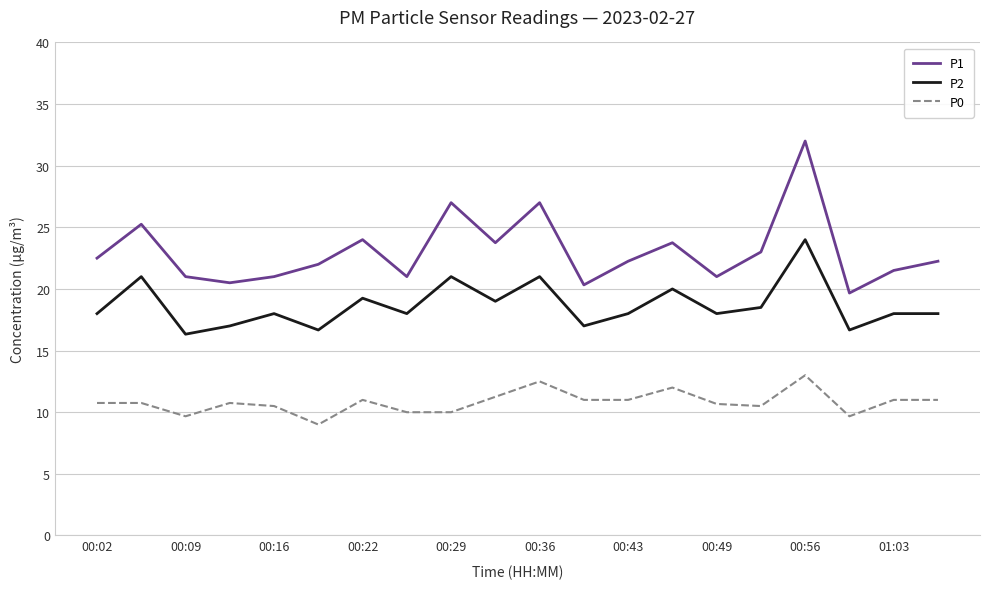

List the series in order of their overall mean, lowest first.

P0, P2, P1